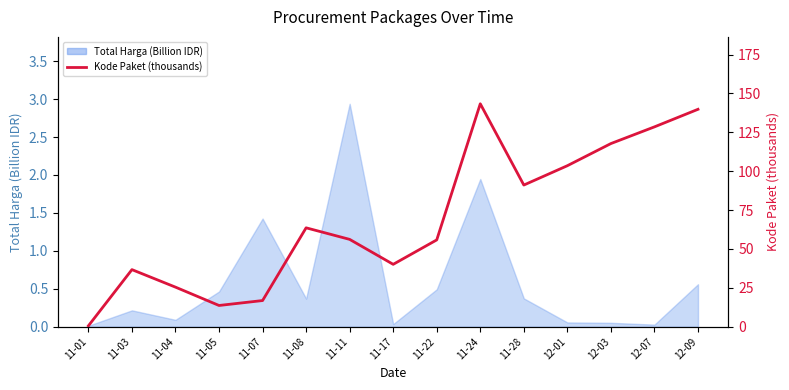

What position from the right is 11-11?

9